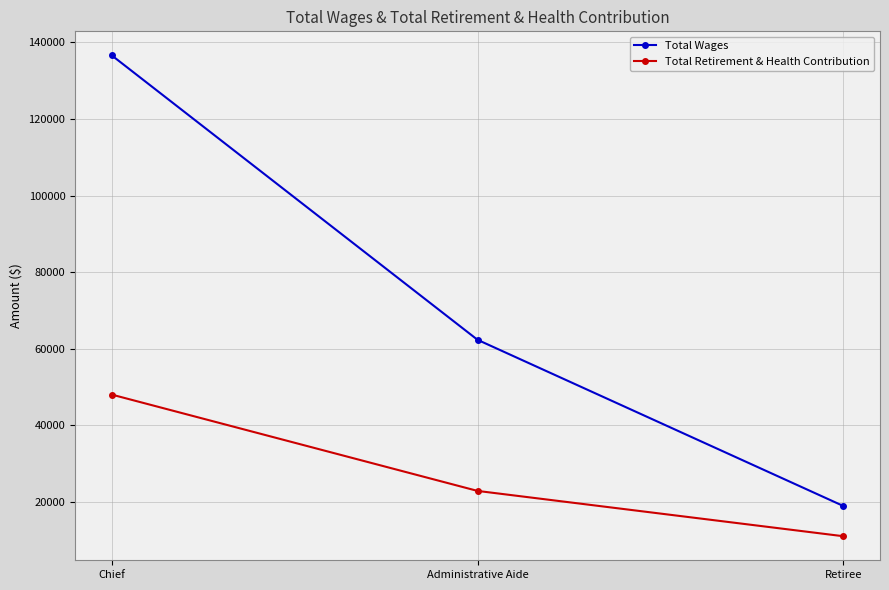

What is the label of the 2nd point from the left?

Administrative Aide